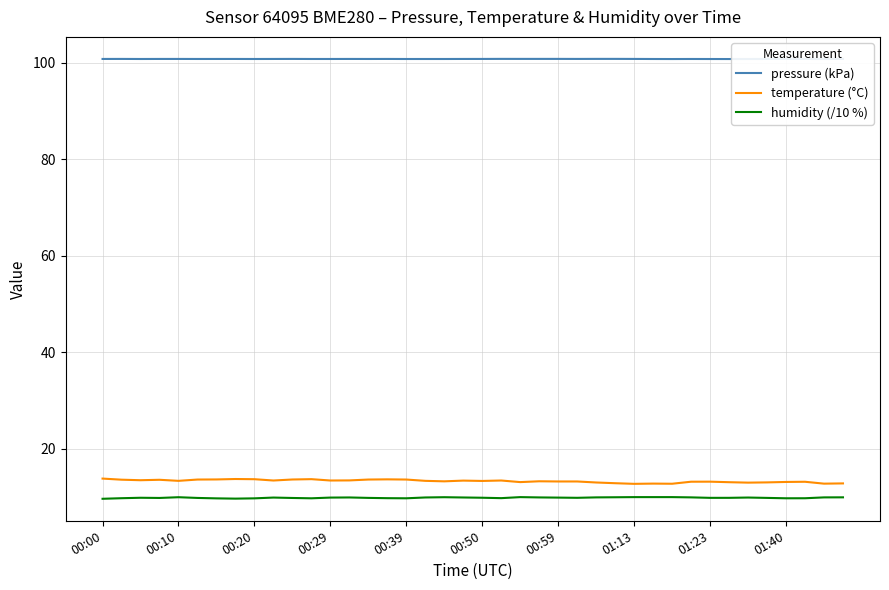

True or false: temperature (°C) and humidity (/10 %) cross at least once.

False